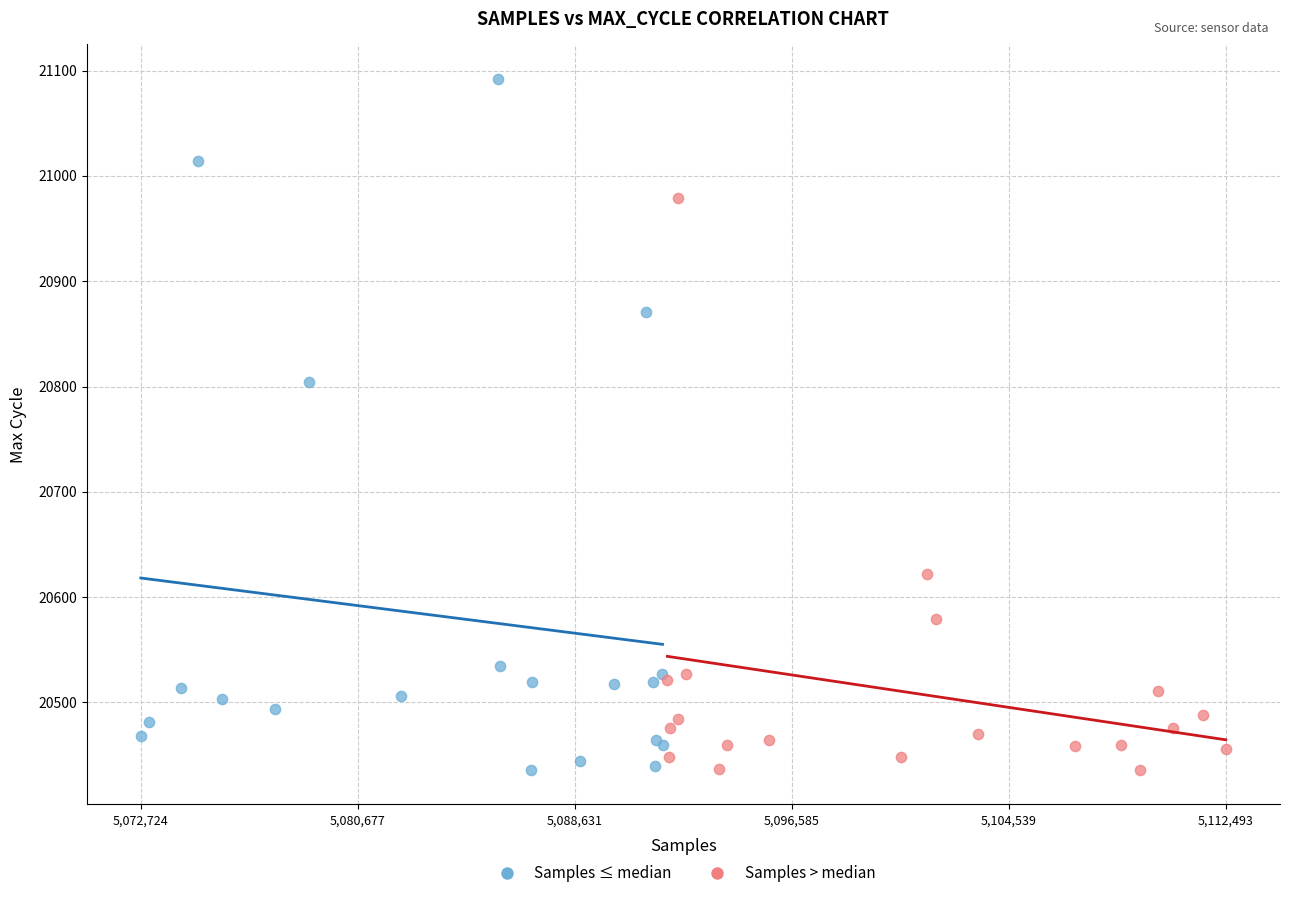

Which series has the largest Y range (max minus min)?

Samples ≤ median